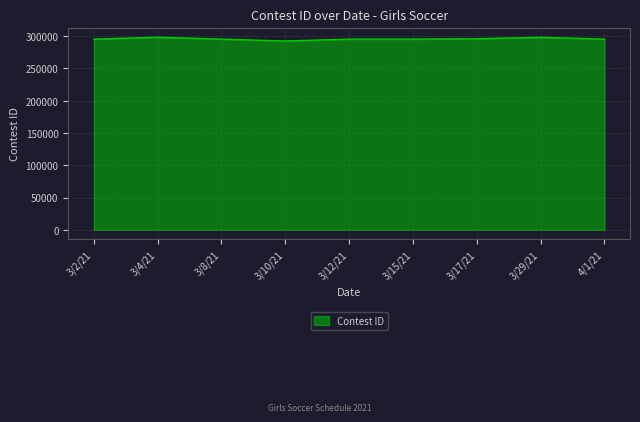

What is the ratio of the value at 3/12/21 to the value at 3/29/21?

1.0